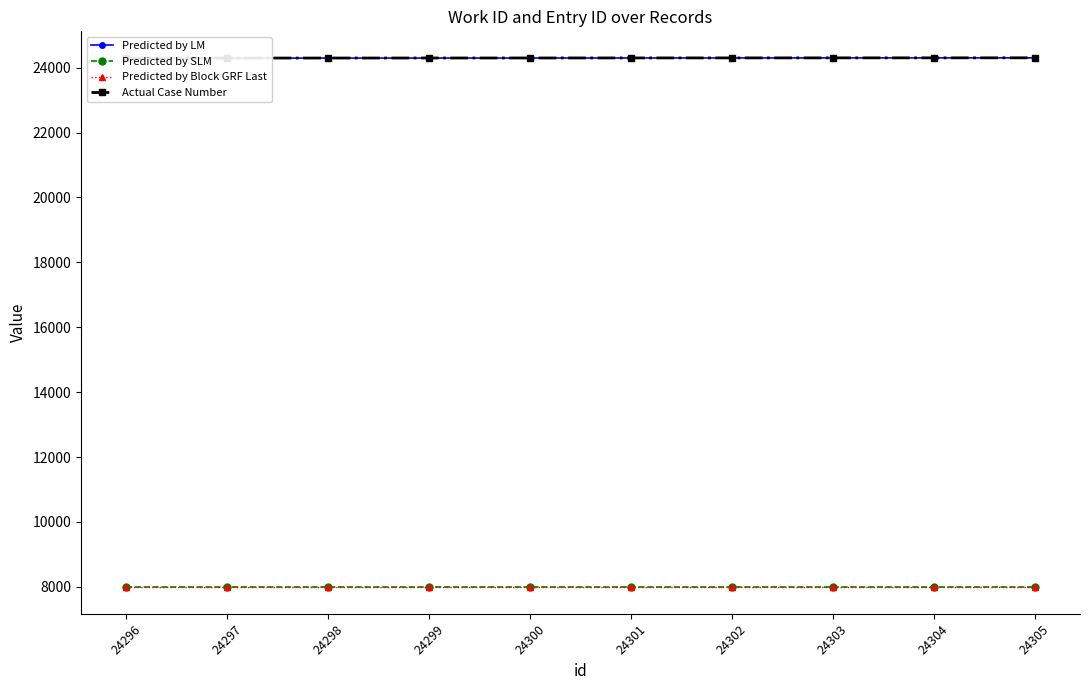

True or false: Predicted by SLM has a value of 7984.8 at 24303.

True